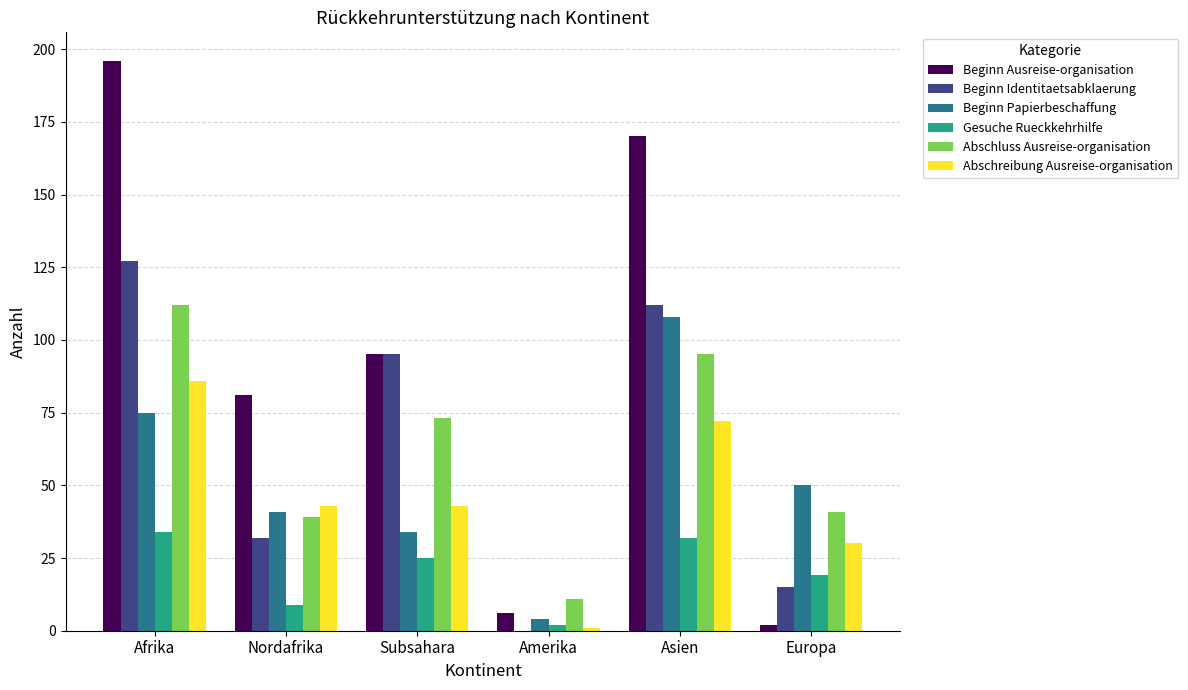

Is it true that Gesuche Rueckkehrhilfe equals 12 at Afrika?

False